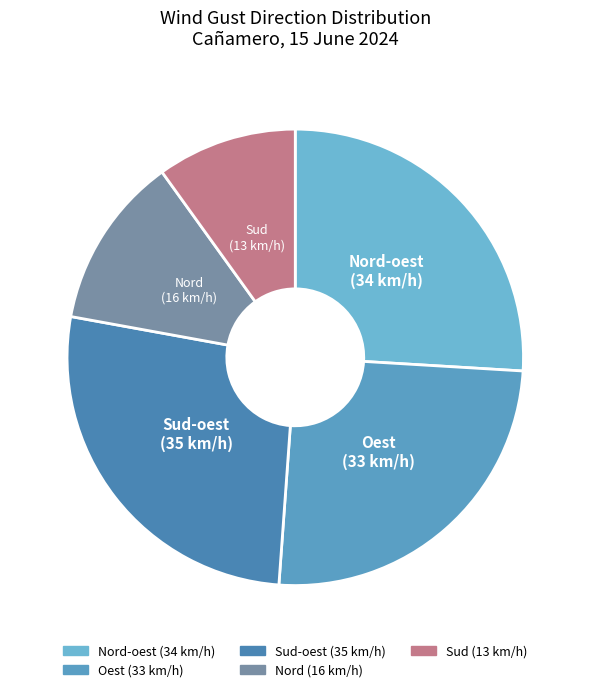

Which has a higher value, Oest or Sud?

Oest